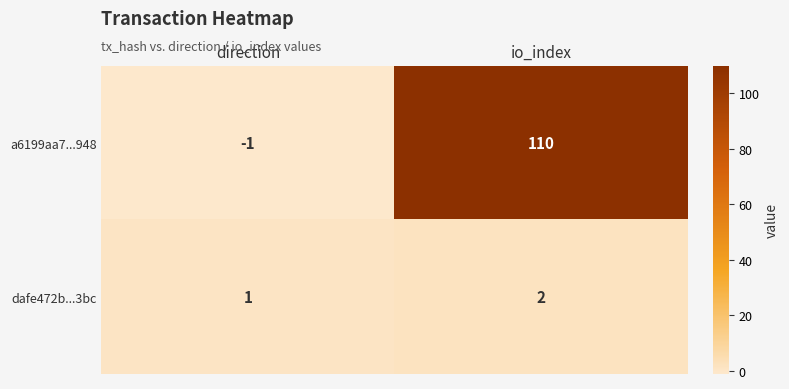

List the series in order of their peak value, highest first.

a6199aa7...948, dafe472b...3bc